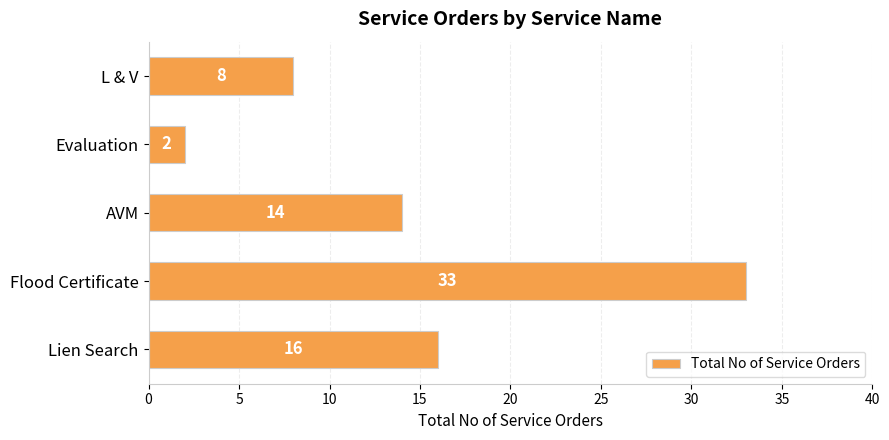

Are the bars grouped side by side (vs. stacked)?

No